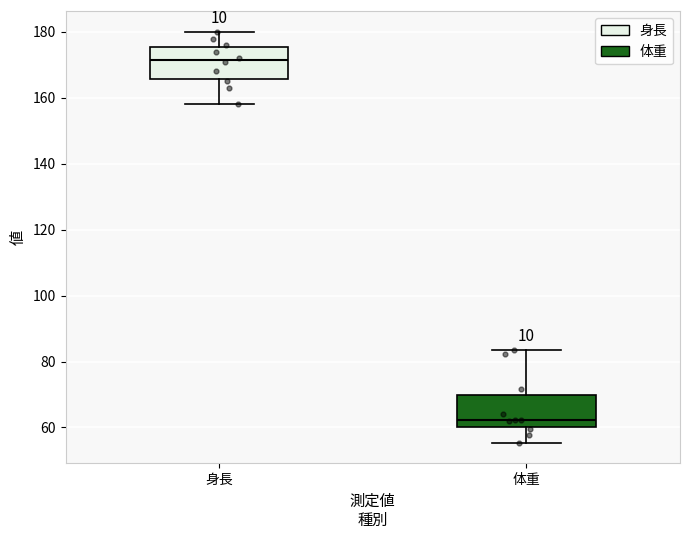

Which box's median line is the highest?

身長